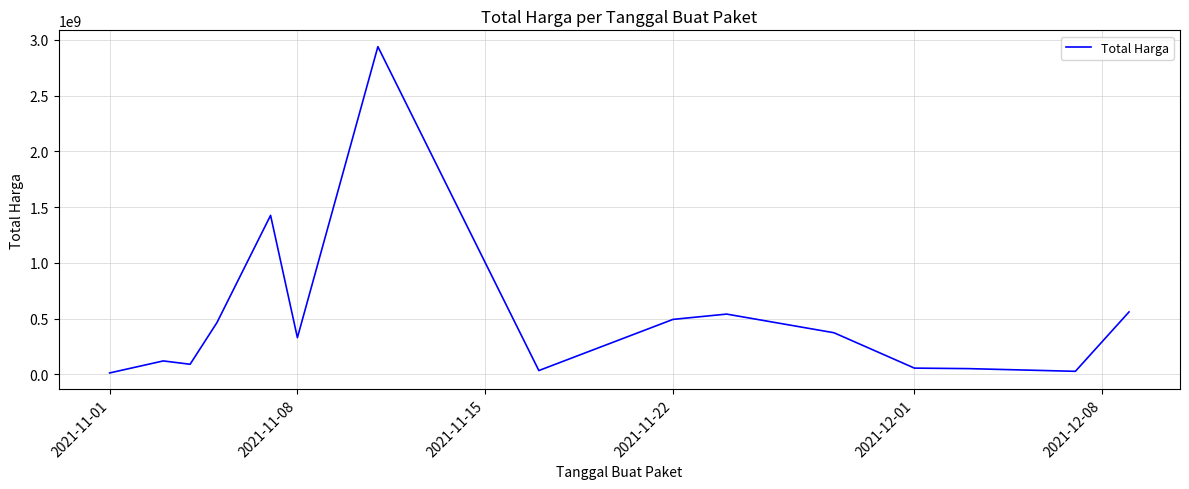

What is the difference between the maximum and minimum values?

2926175740